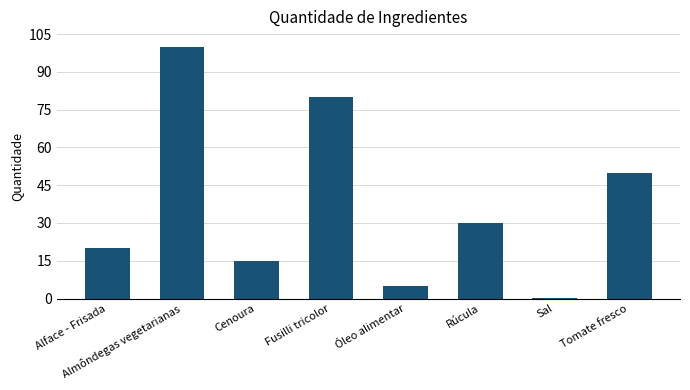

The chart shows a value of 100.0 at Almôndegas vegetarianas. True or false?

True